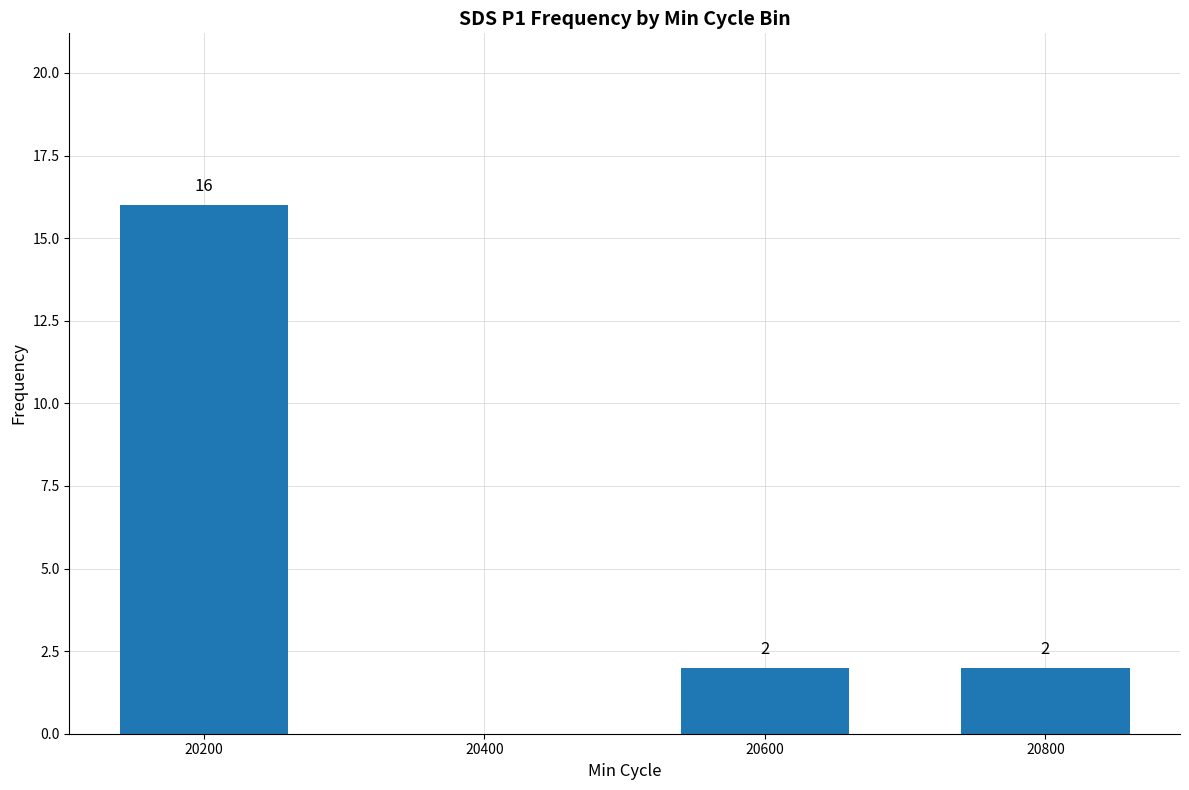

What is the change in value from 20200 to 20400?

-16